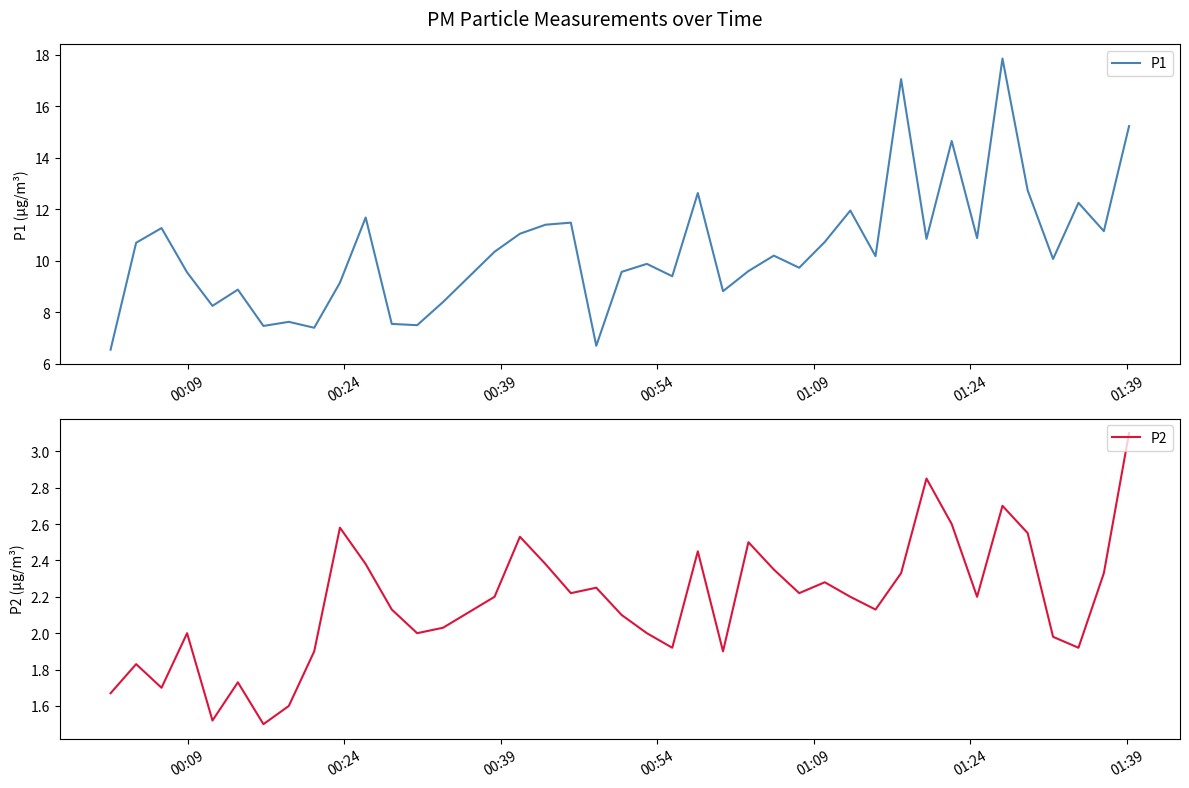

True or false: P2 has a value of 3.5 at 19.

False